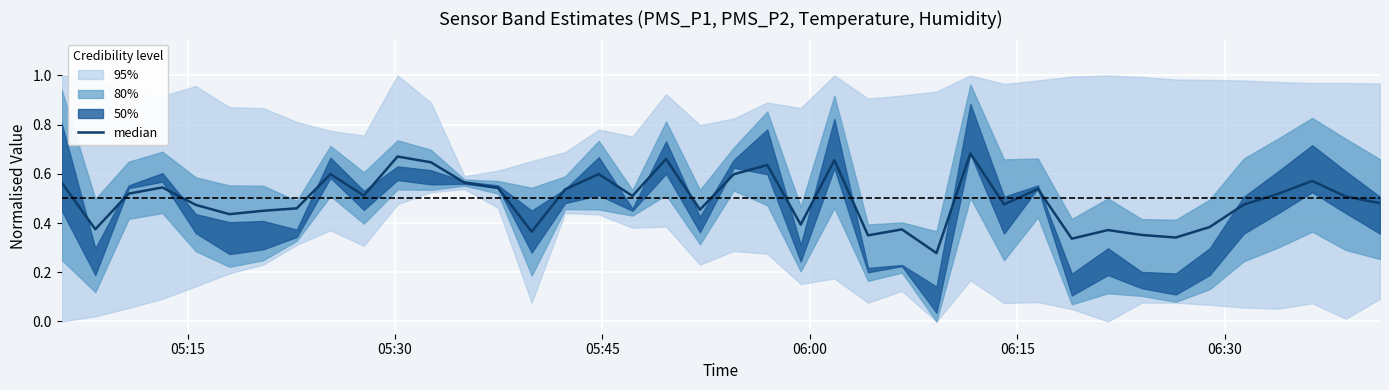

What is the value of the 7th point from the left?

0.4